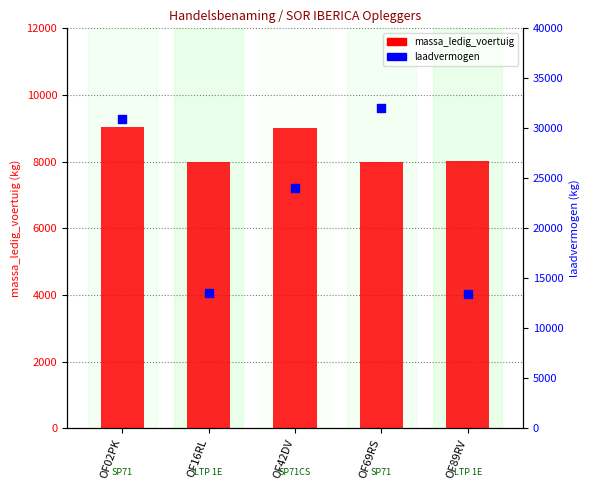

Which series has the largest Y range (max minus min)?

laadvermogen